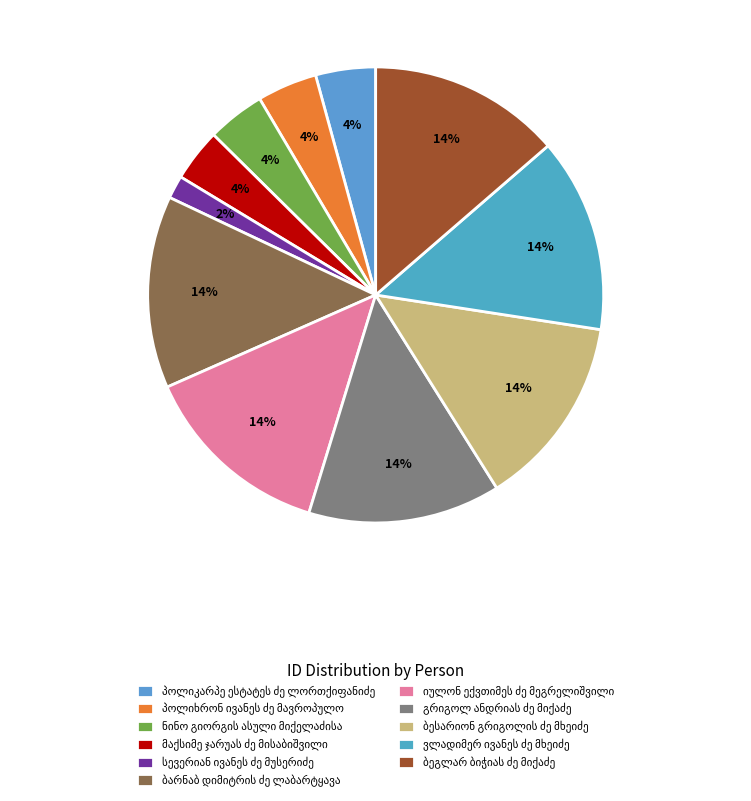

Count the number of slices in the pie.

11